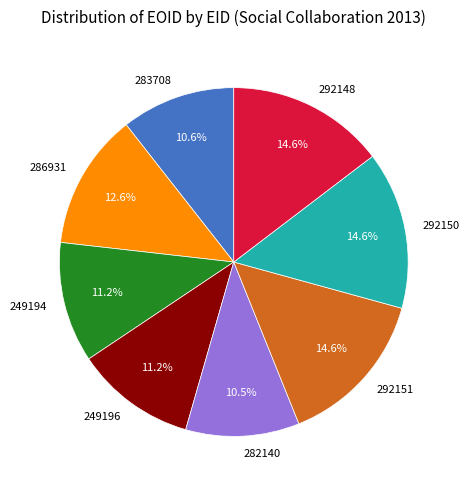

Combined, do 282140 and 292150 account for over 50%?

No